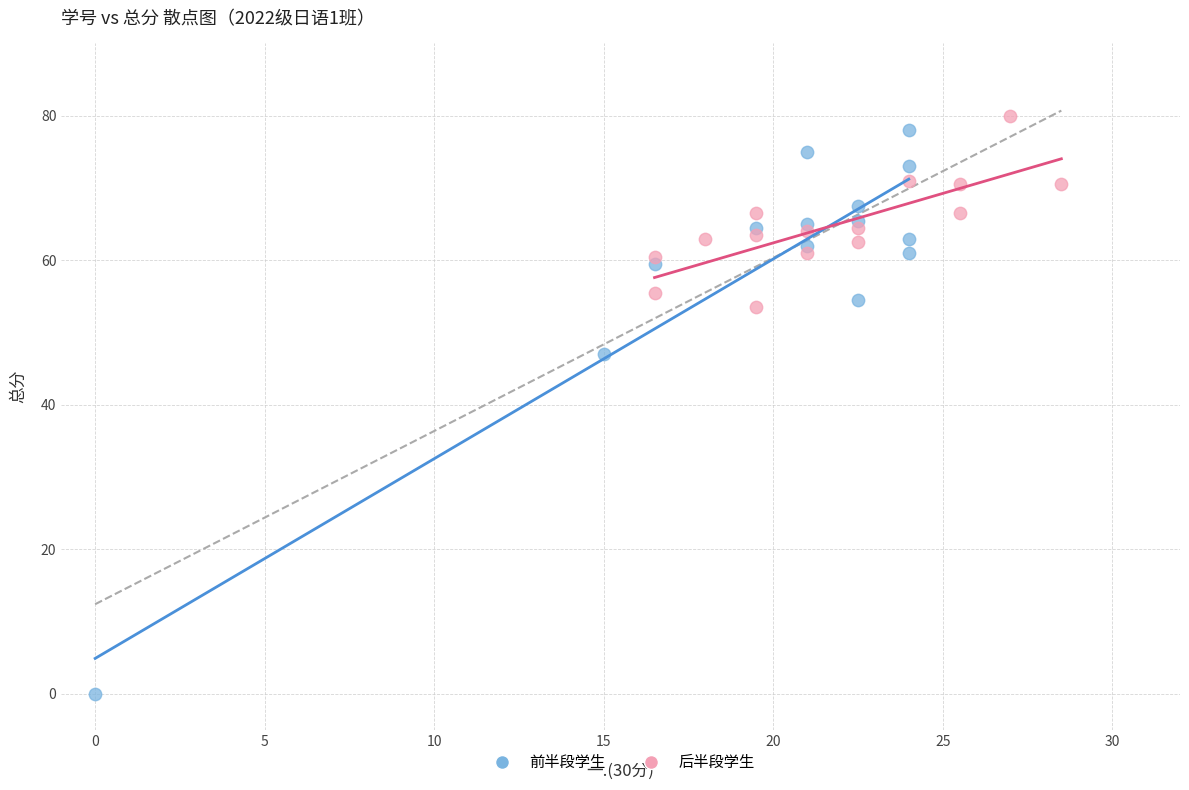

Which series has the largest Y range (max minus min)?

前半段学生